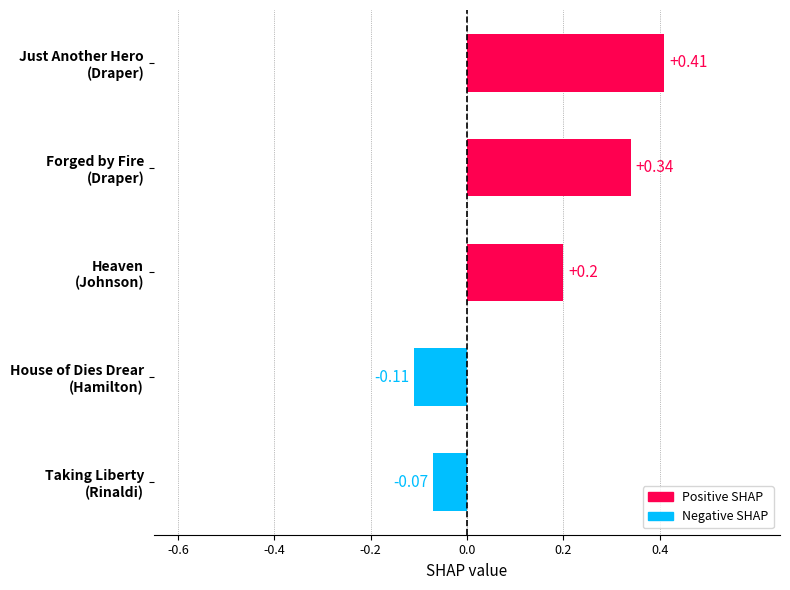

What is the difference between the maximum and minimum values?

0.5